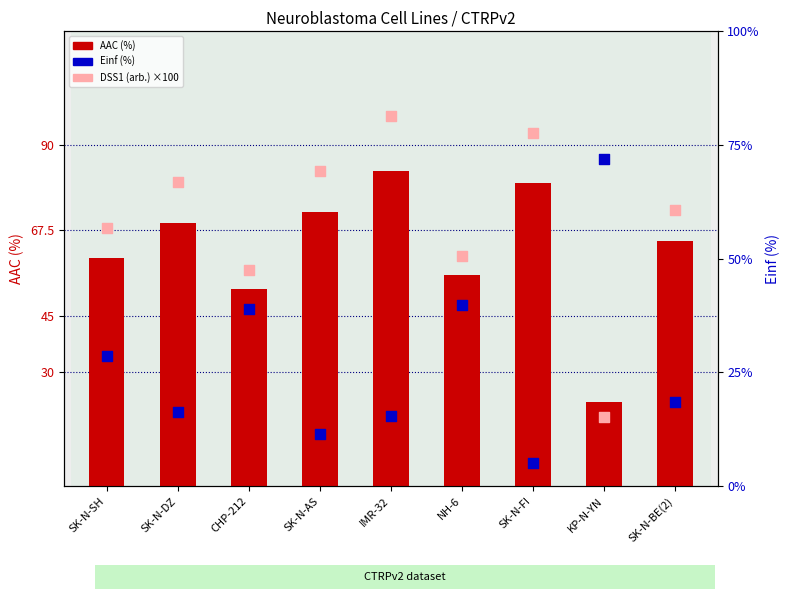

Which series has the largest total across all categories?

AAC (%)